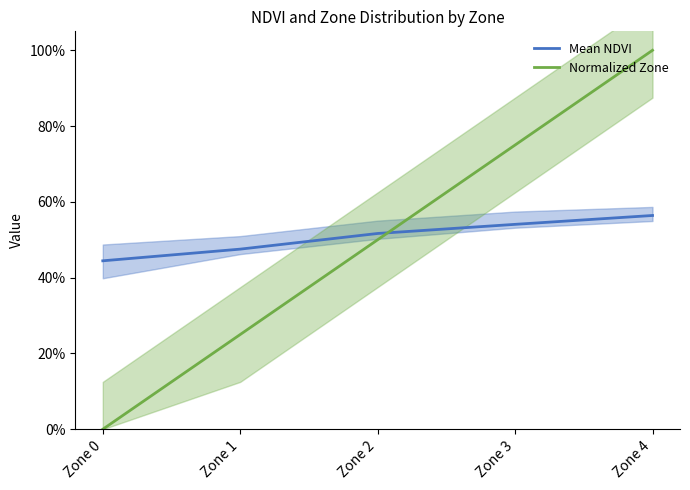

Is this an area chart (filled region under the line)?

No